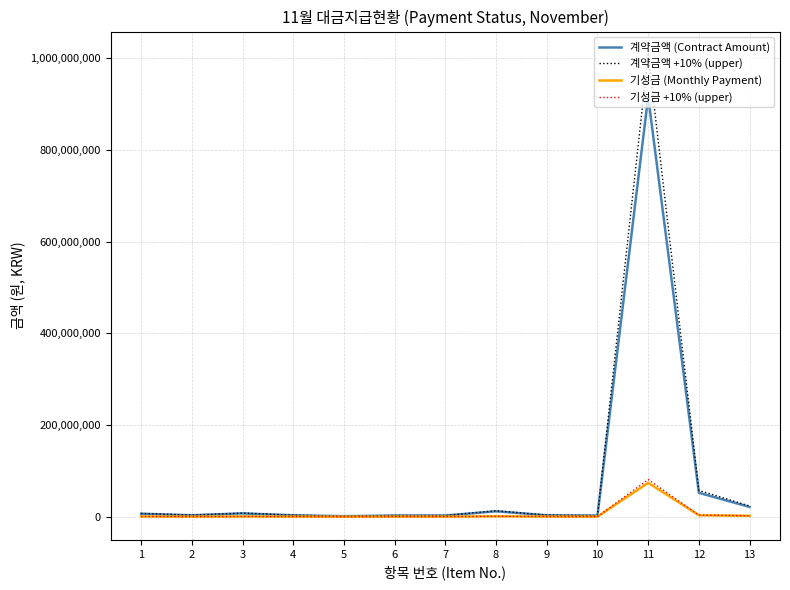

True or false: 기성금 +10% (upper) has more than 1 interior local peaks.

True